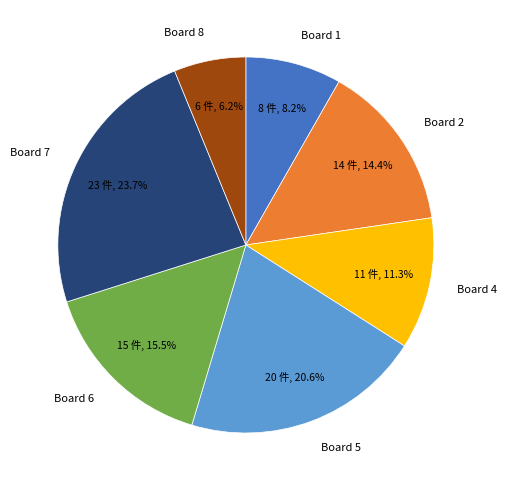

How much of the chart is everything except Board 1?

91.8%